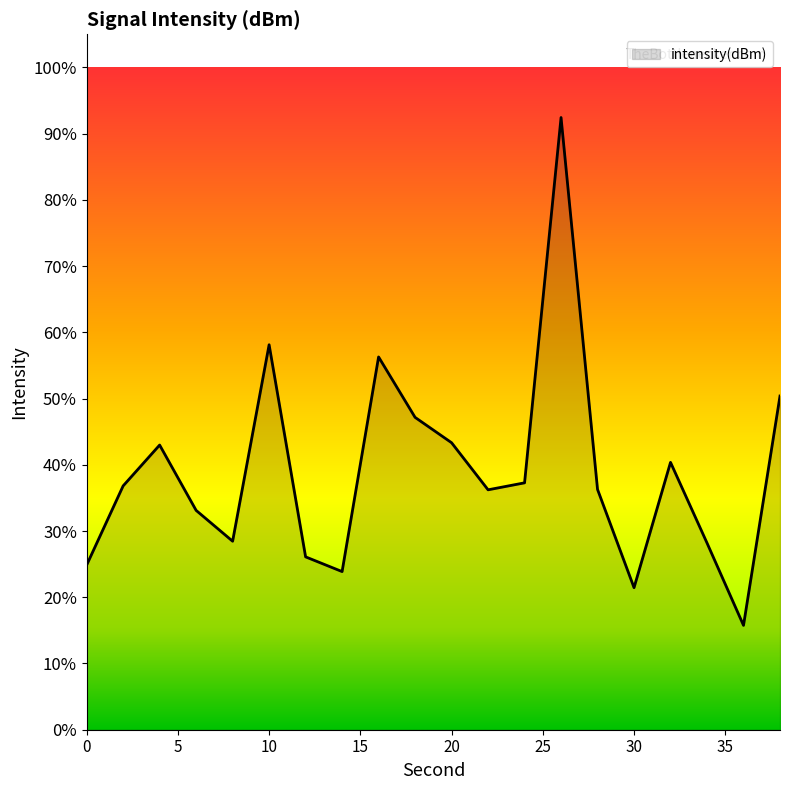

What is the difference between the maximum and minimum values?

76.7